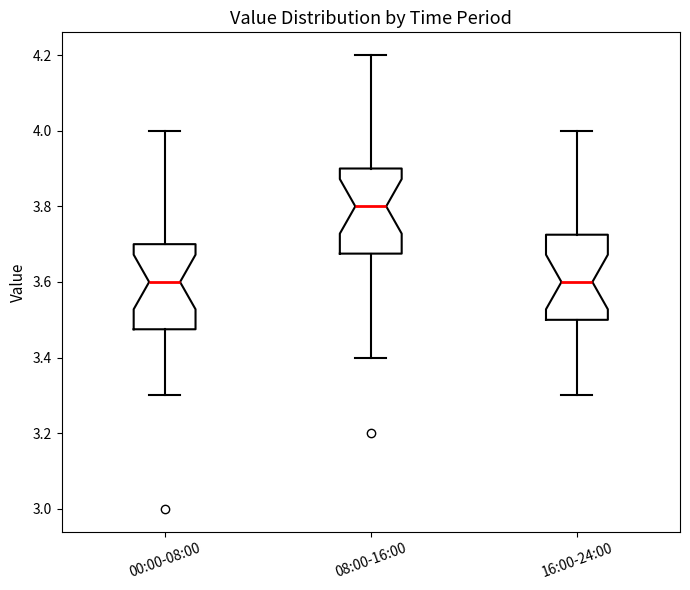

Which box has the highest median line?

08:00-16:00